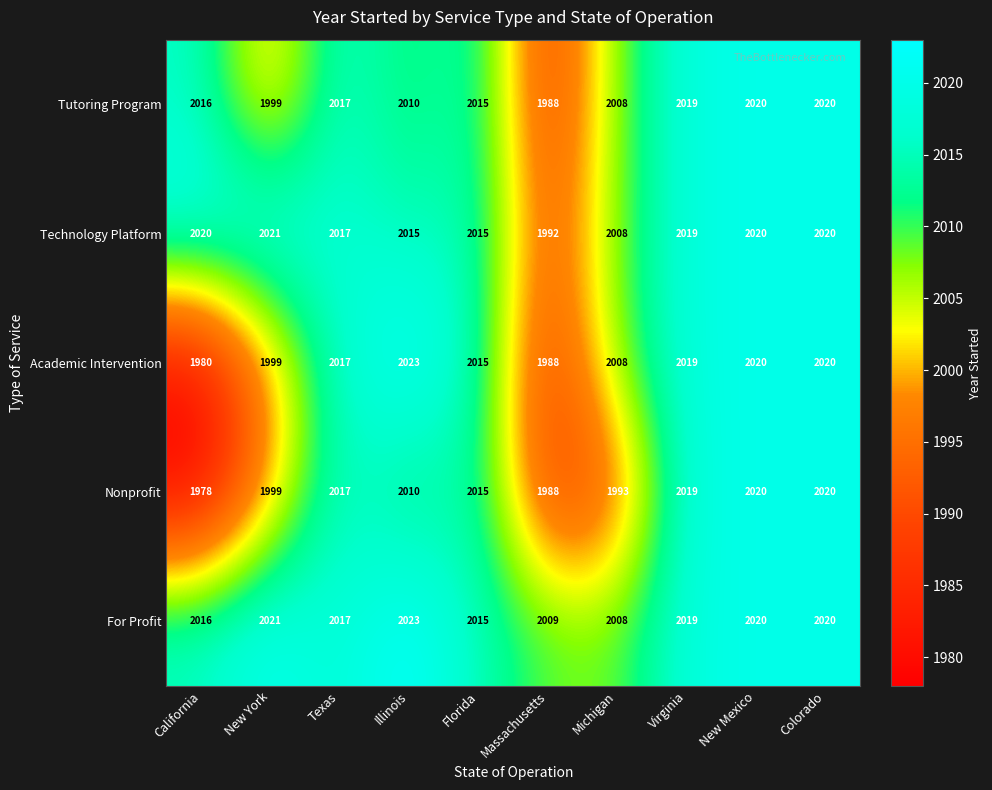

Which series has the widest spread of values?

Academic Intervention